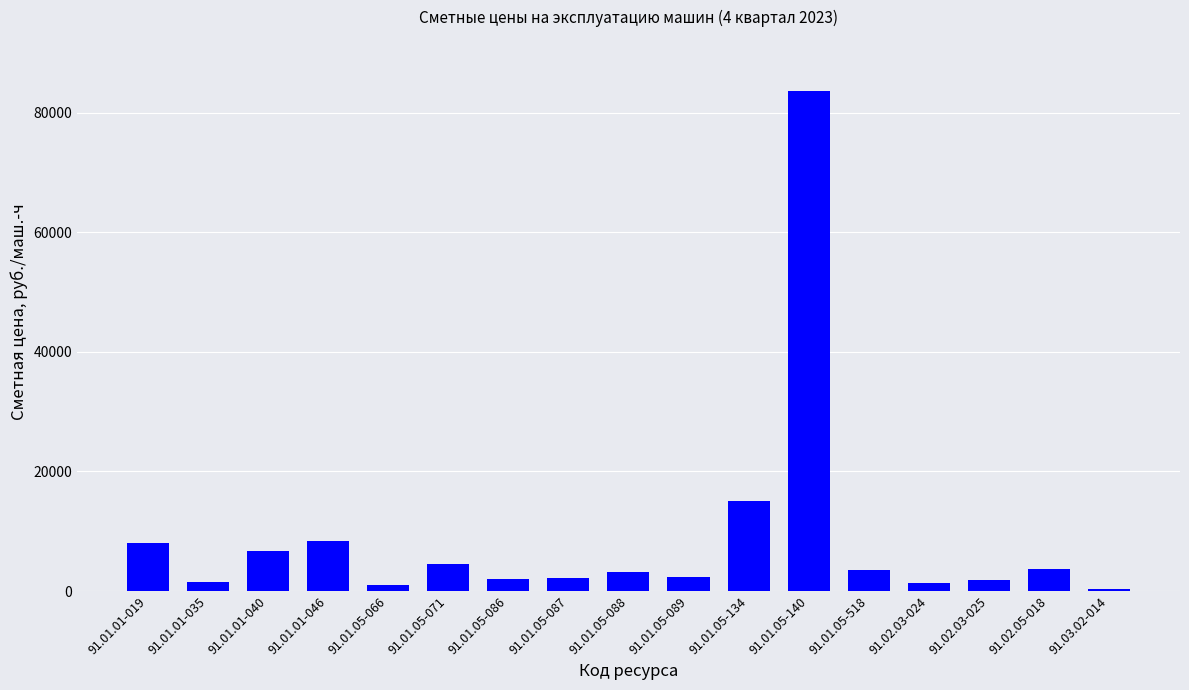

Is it true that the value at 91.01.01-040 is 6731.4?

True